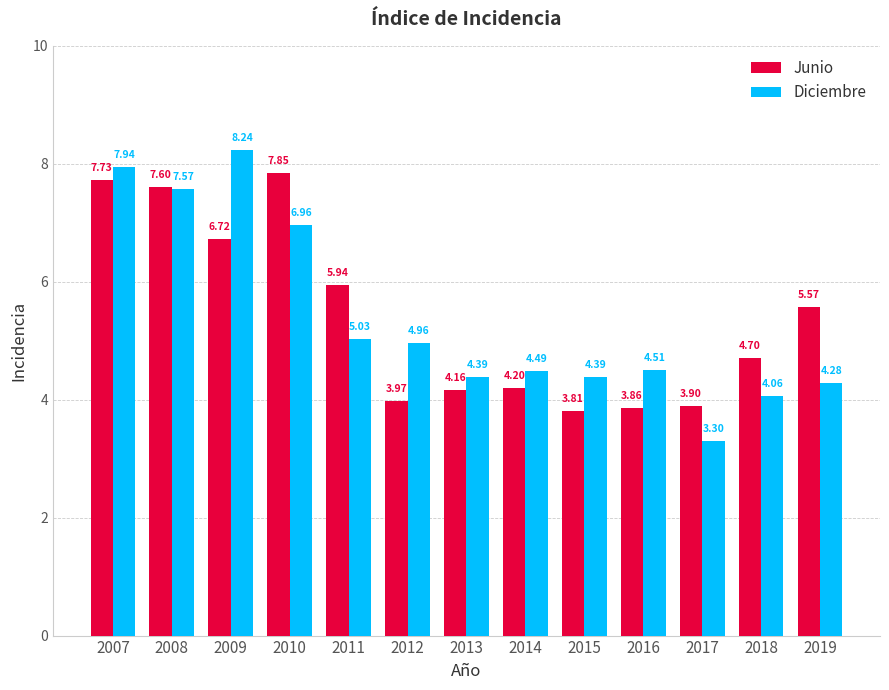

Is it true that Junio equals 2.8 at 2018?

False